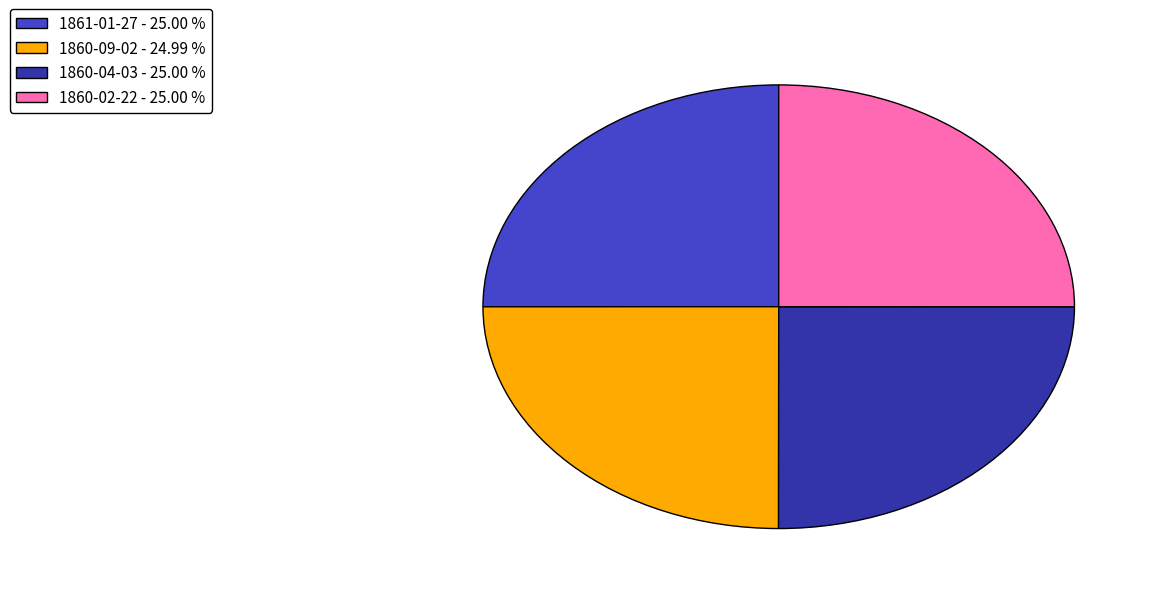

Approximately how many times larger is the value at 1860-09-02 compared to 1860-04-03?

1.0